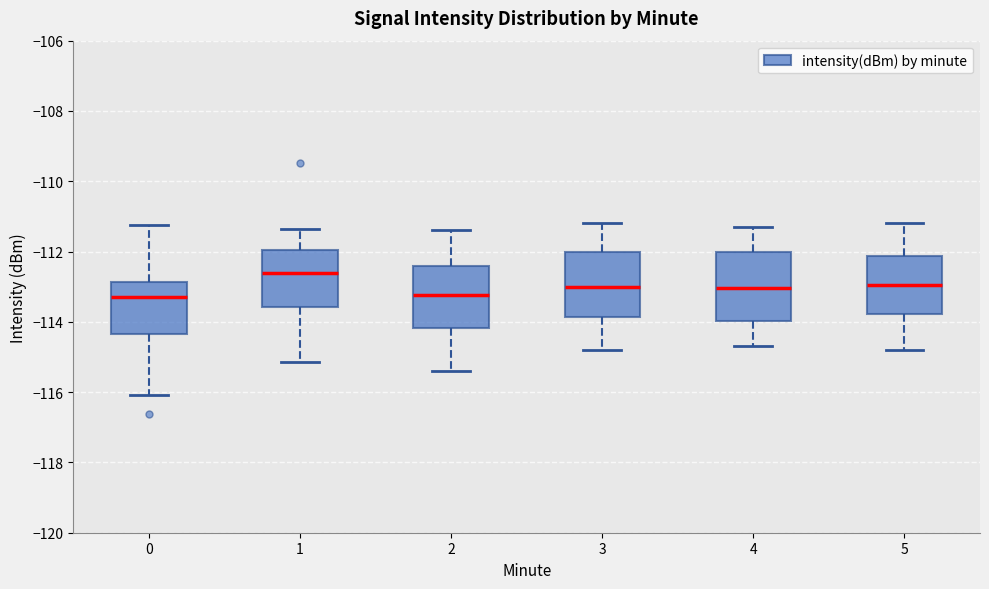

Reading left to right, read every box against the y-axis: the position of its median line, the range the box covers, and the ends of its whiskers. The values are not printed on the chart, so give them approximately, as read against the axis.

0: median -113.2, box -114.4 to -112.8, whiskers -116.0 to -111.2
1: median -112.6, box -113.6 to -112.0, whiskers -115.2 to -111.4
2: median -113.2, box -114.2 to -112.4, whiskers -115.4 to -111.4
3: median -113.0, box -113.8 to -112.0, whiskers -114.8 to -111.2
4: median -113.0, box -114.0 to -112.0, whiskers -114.6 to -111.2
5: median -113.0, box -113.8 to -112.2, whiskers -114.8 to -111.2